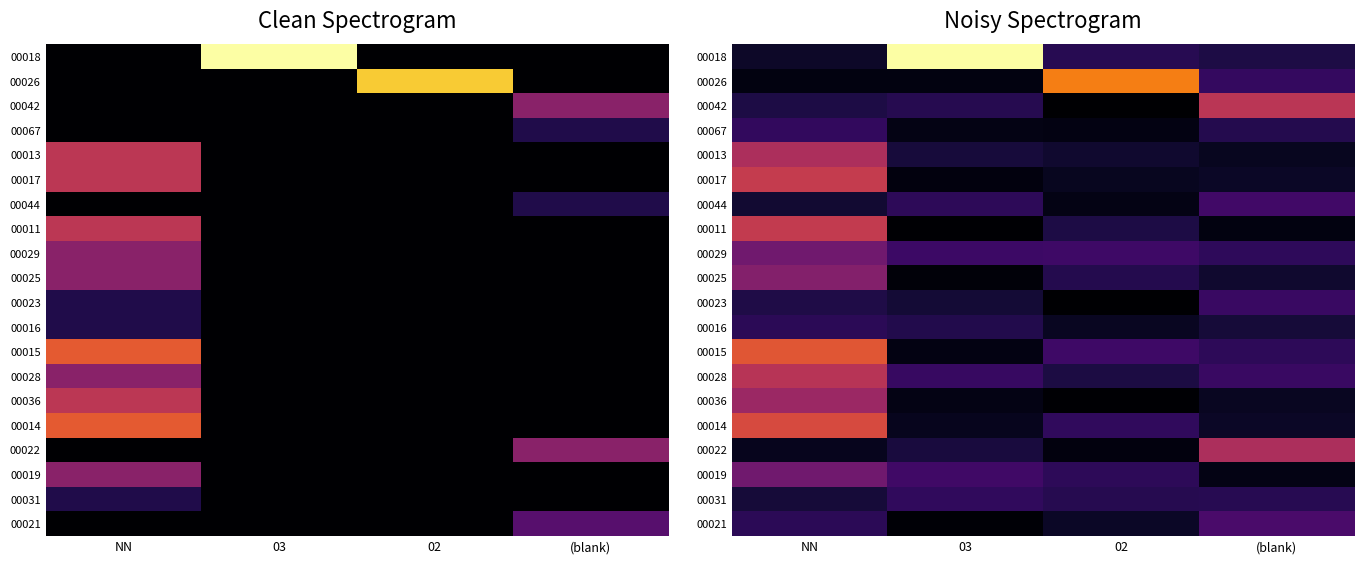

What is the difference between the highest and lowest values at (blank)?

4.6